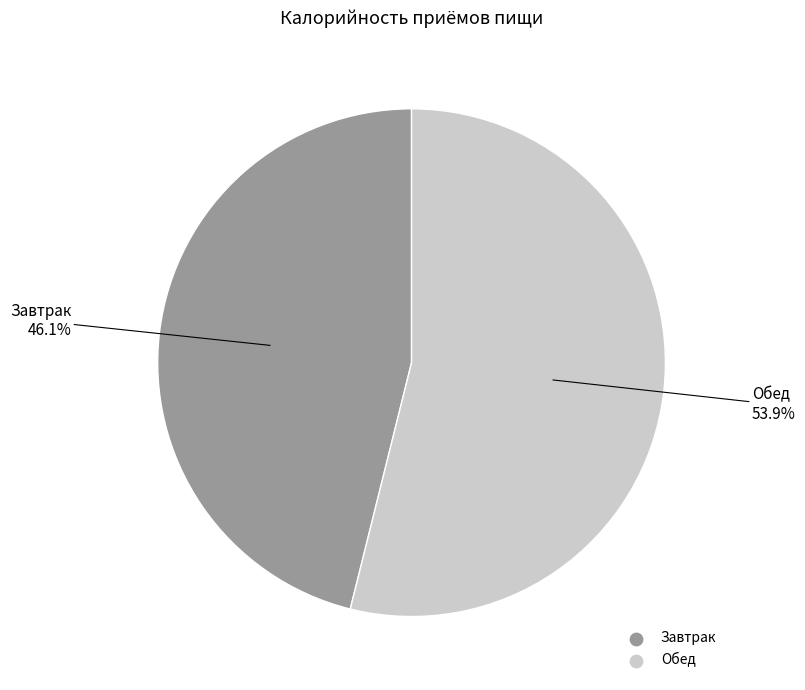

Between Обед and Завтрак, which is larger?

Обед